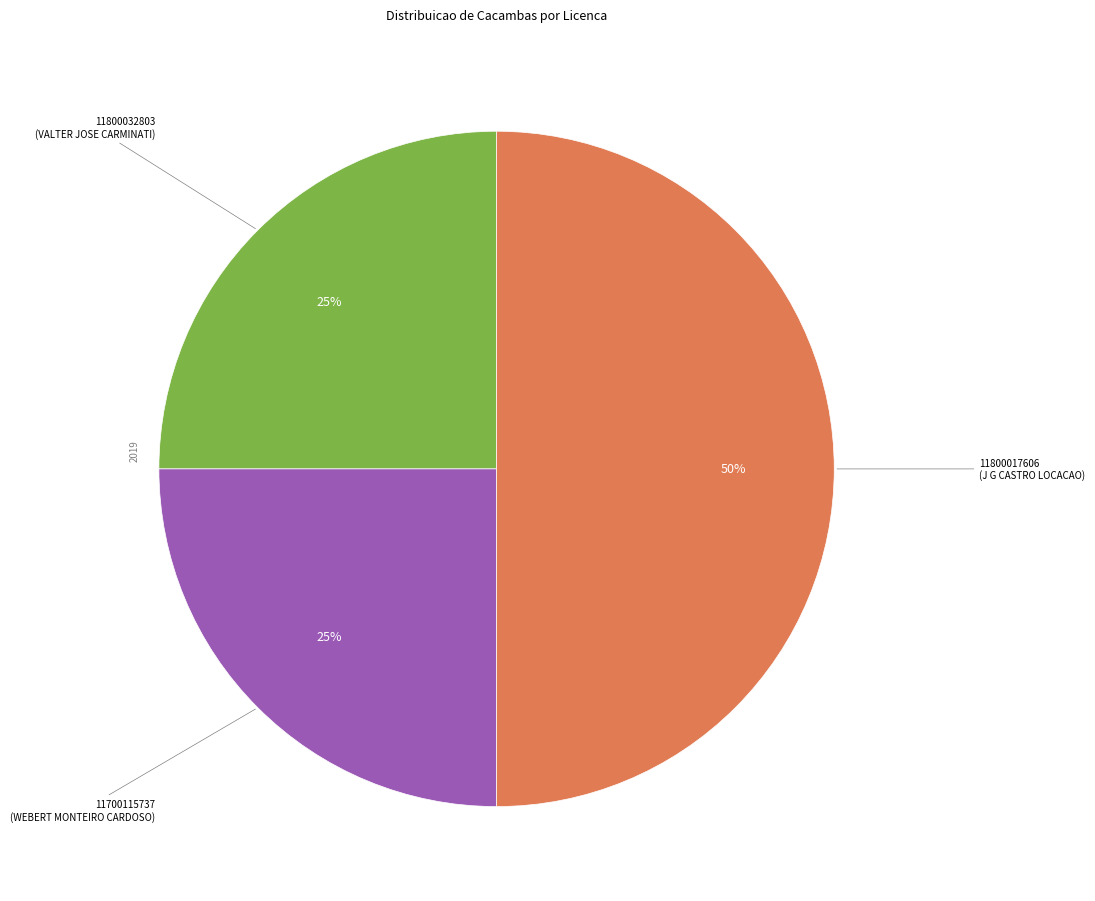

To the nearest percent, what is the difference between the largest and smallest slice percentages?

25%